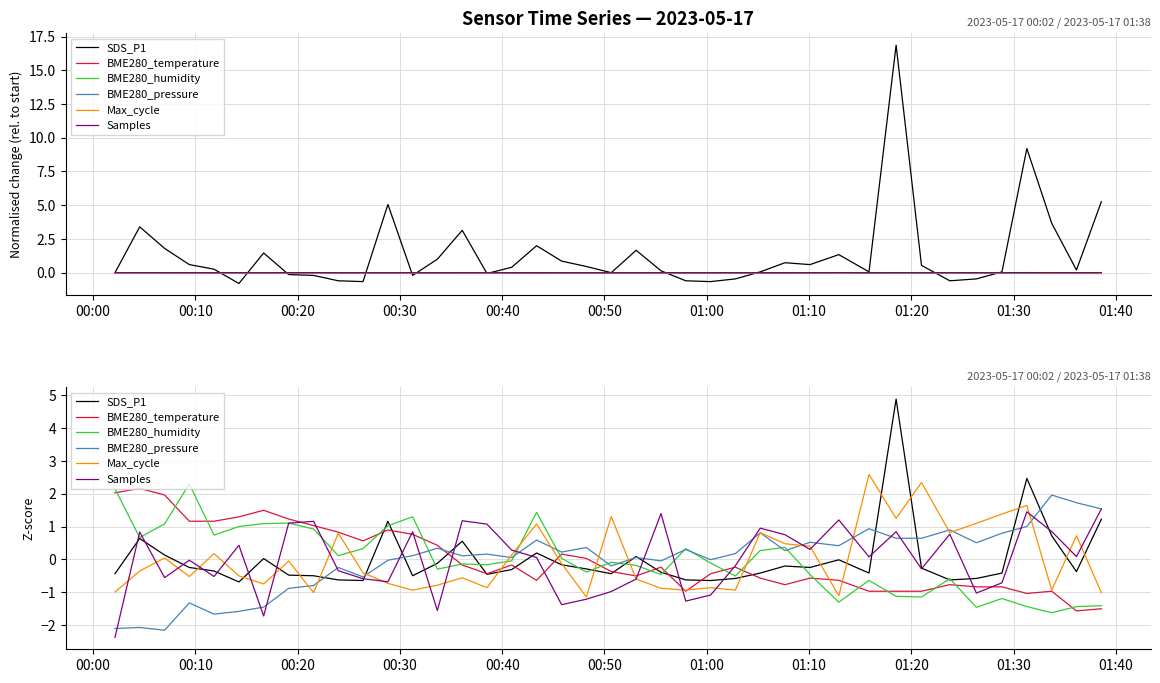

Which series ends up on top after the final intersection of BME280_pressure and Max_cycle?

BME280_pressure